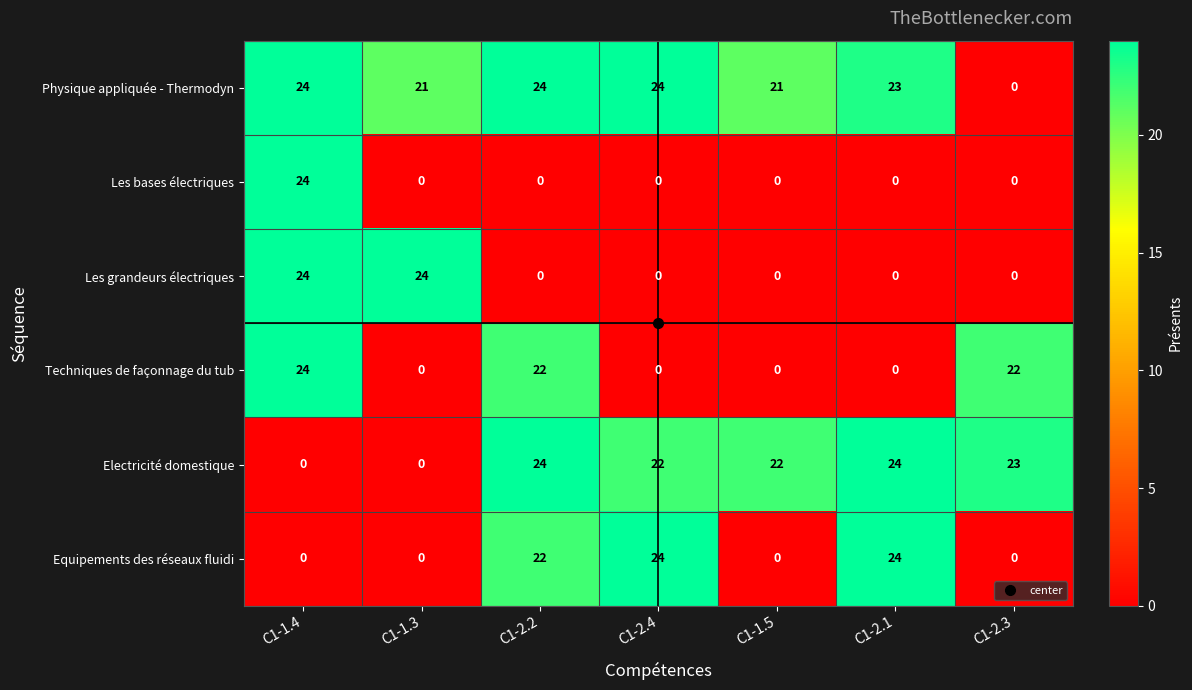

What is the difference between the maximum and second lowest values in the Les grandeurs électriques series?

24